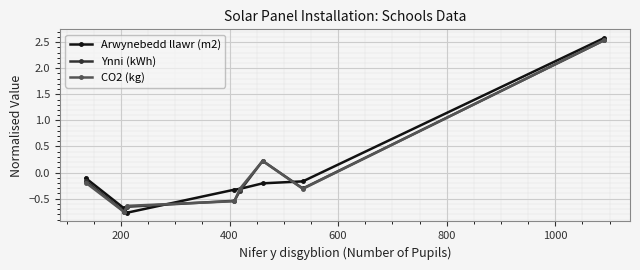

What is the value of the CO2 (kg) point at the 7th from the left?

-0.3